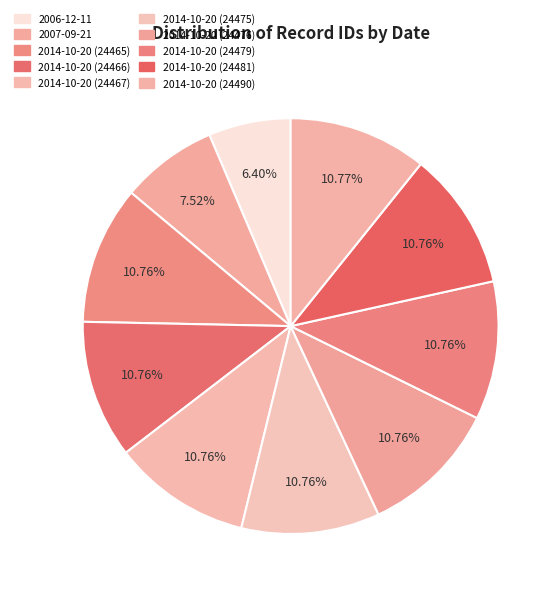

True or false: 2014-10-20 (24479) accounts for 11% of the total.

True